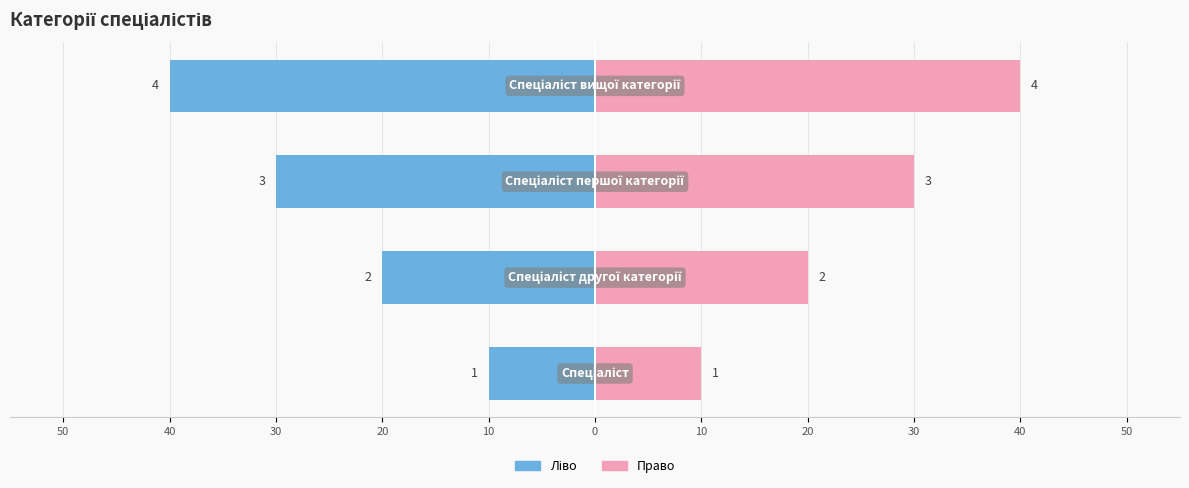

Count the number of categories in the chart.

4